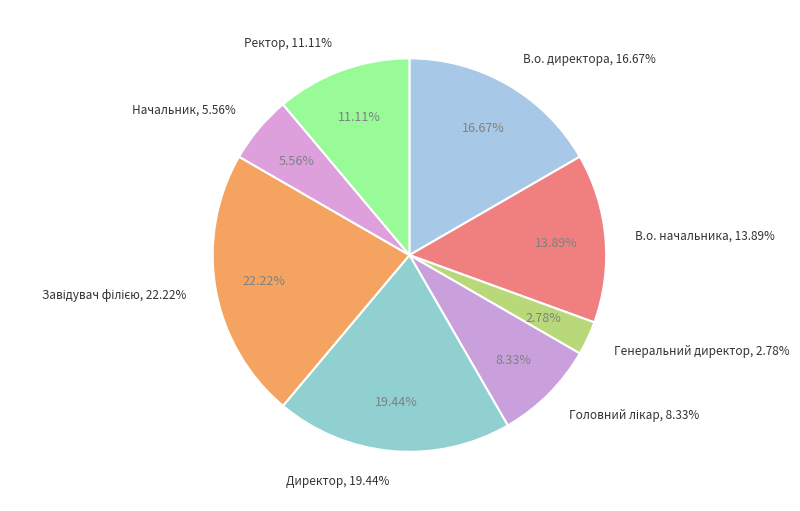

How many slices are in this pie chart?

8